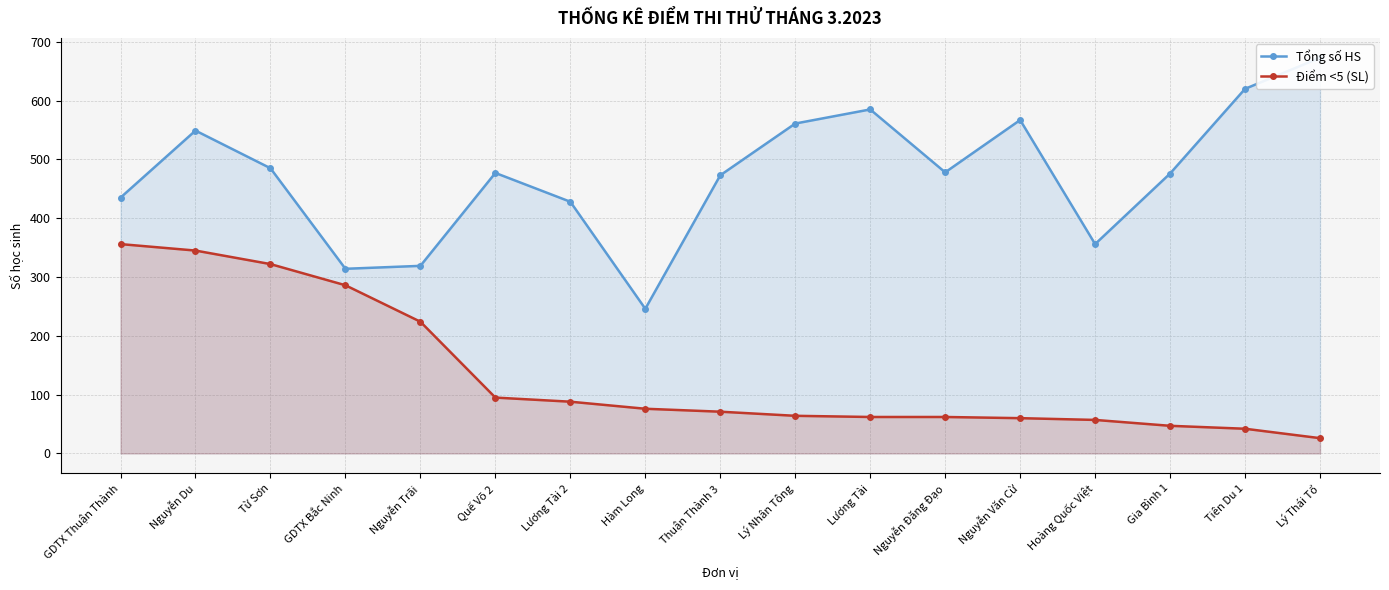

Does the chart display data point markers on the line(s)?

Yes